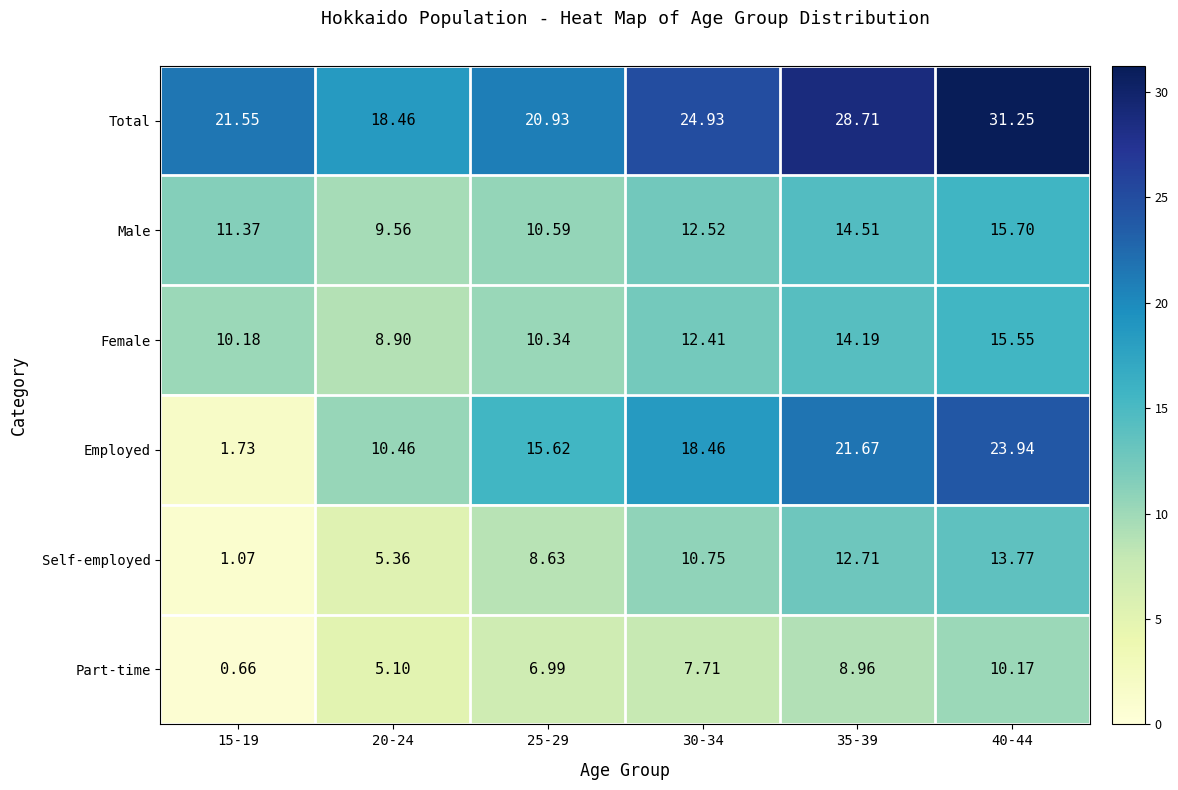

At how many categories does at least one series exceed 13?

6